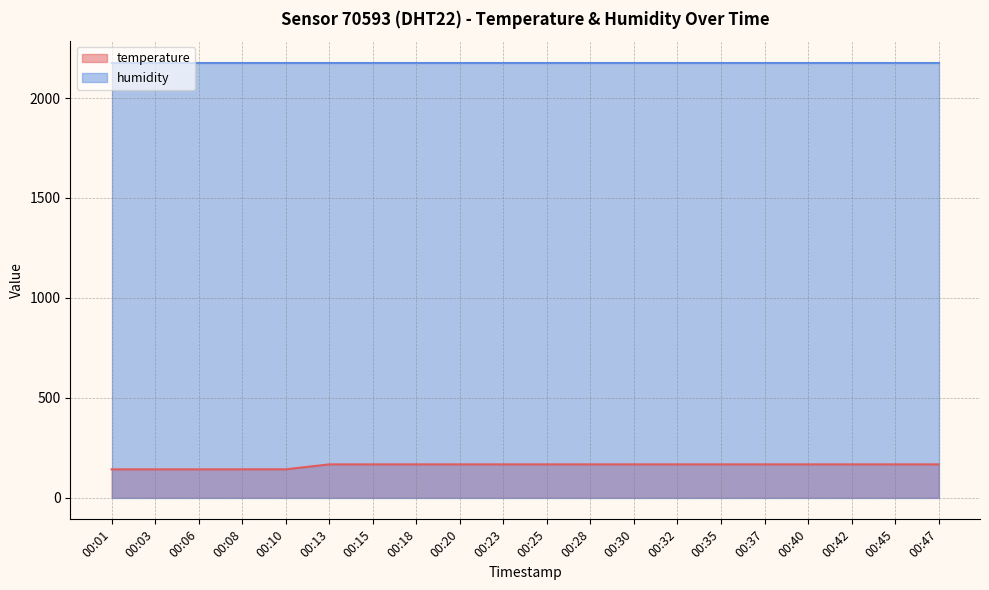

What is the value of the 1st point from the left?

141.5